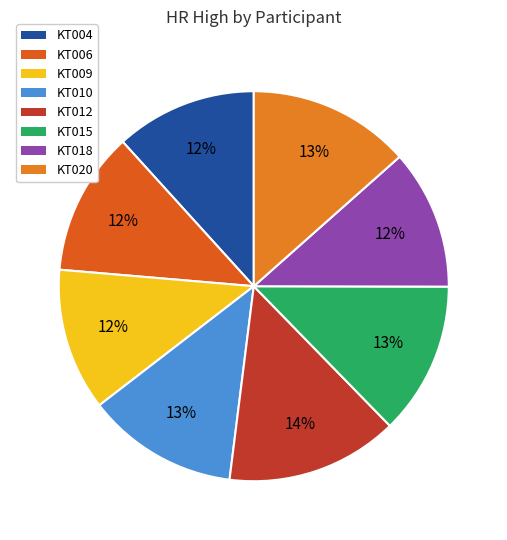

Does KT020 represent more than half of the total?

No